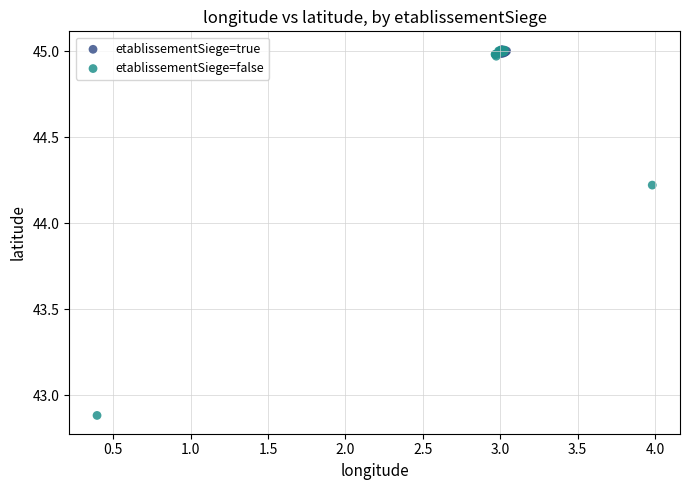

Which series reaches the minimum Y coordinate?

etablissementSiege=false